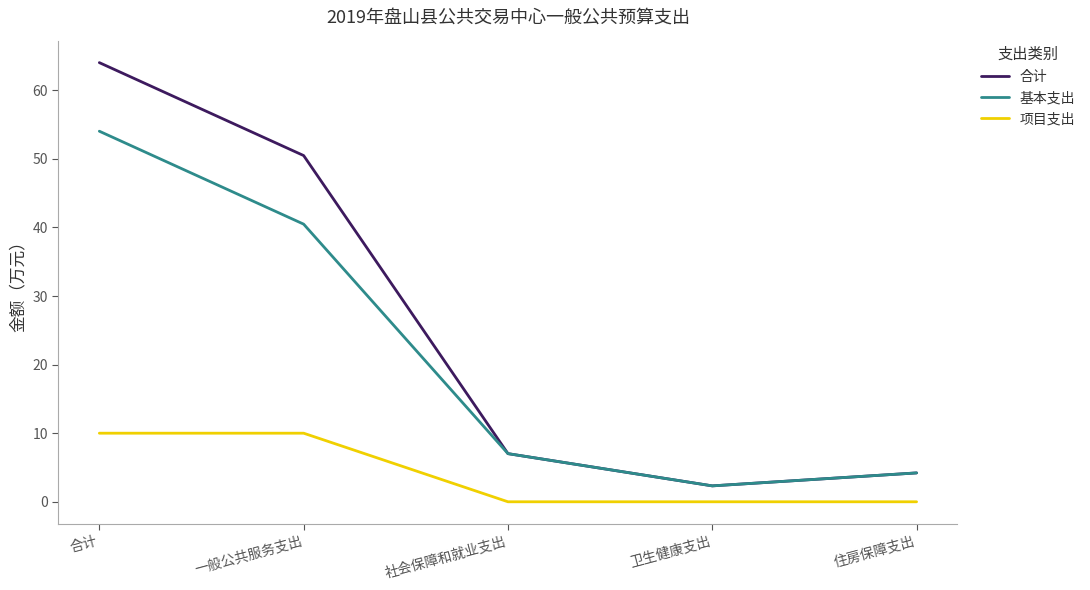

True or false: 项目支出 has a value of 13.7 at 一般公共服务支出.

False